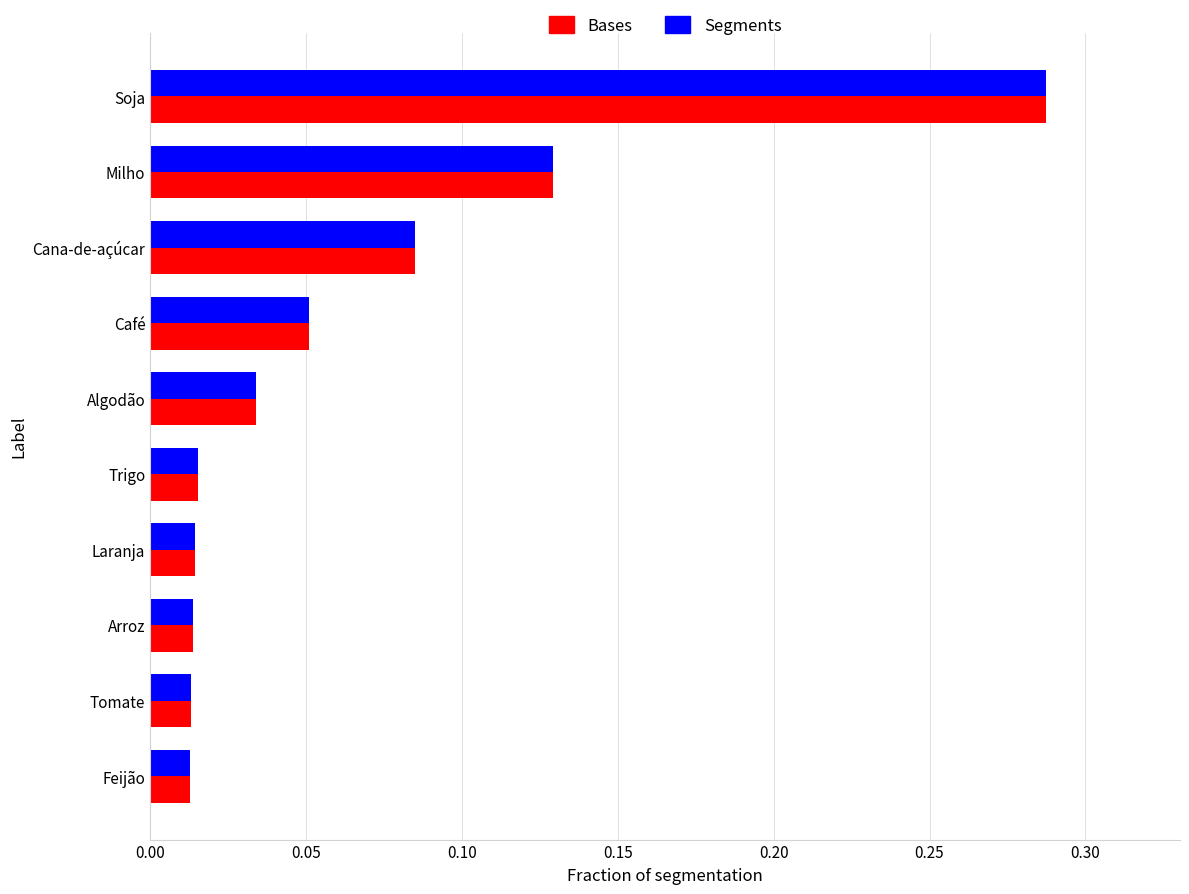

At how many categories does at least one series exceed 0?

10